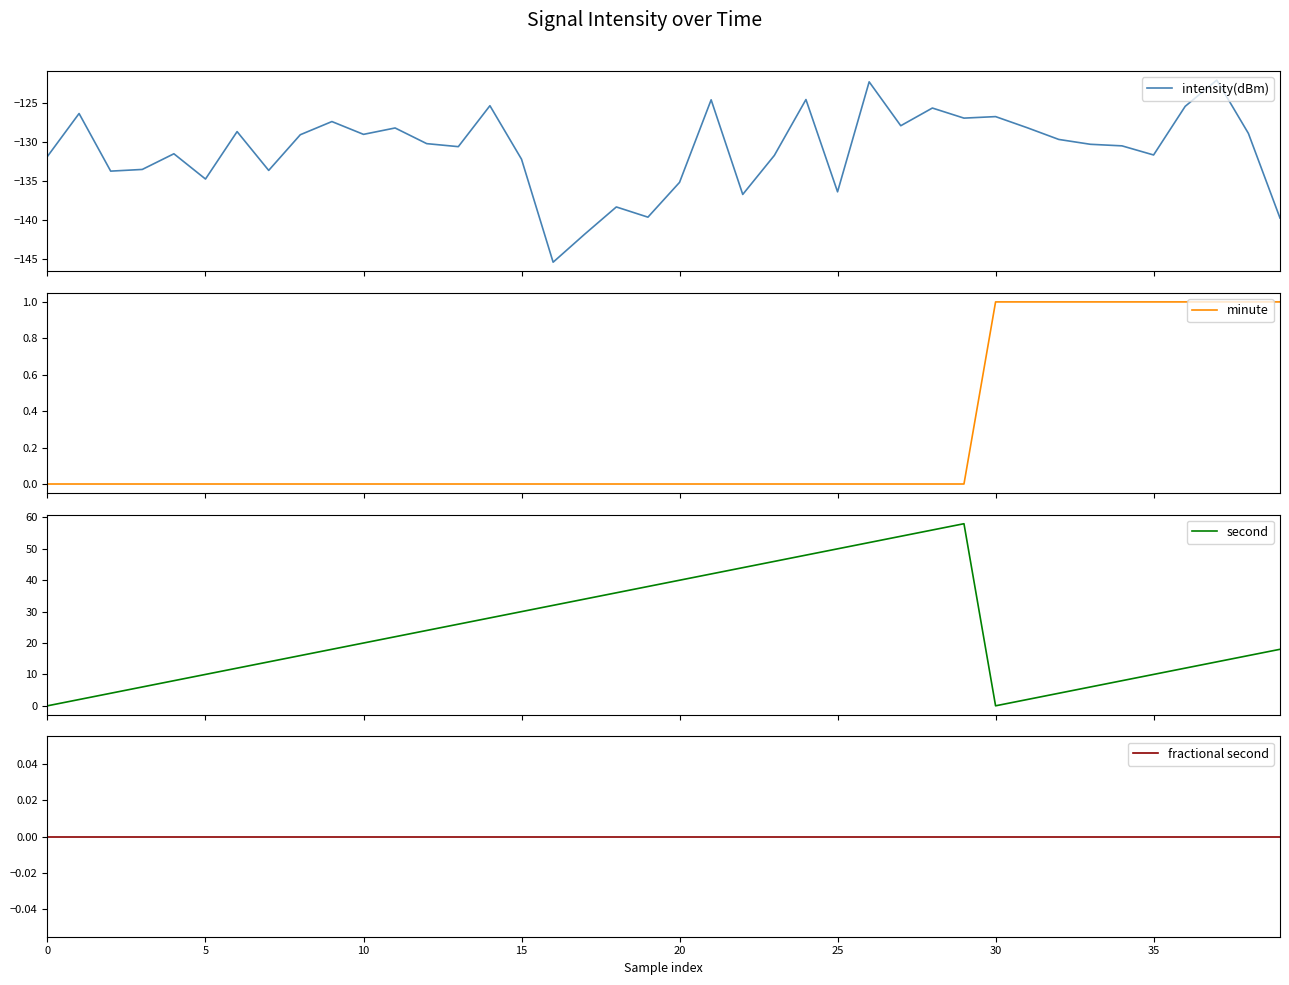

What value does the intensity(dBm) series have at 17?

-141.8